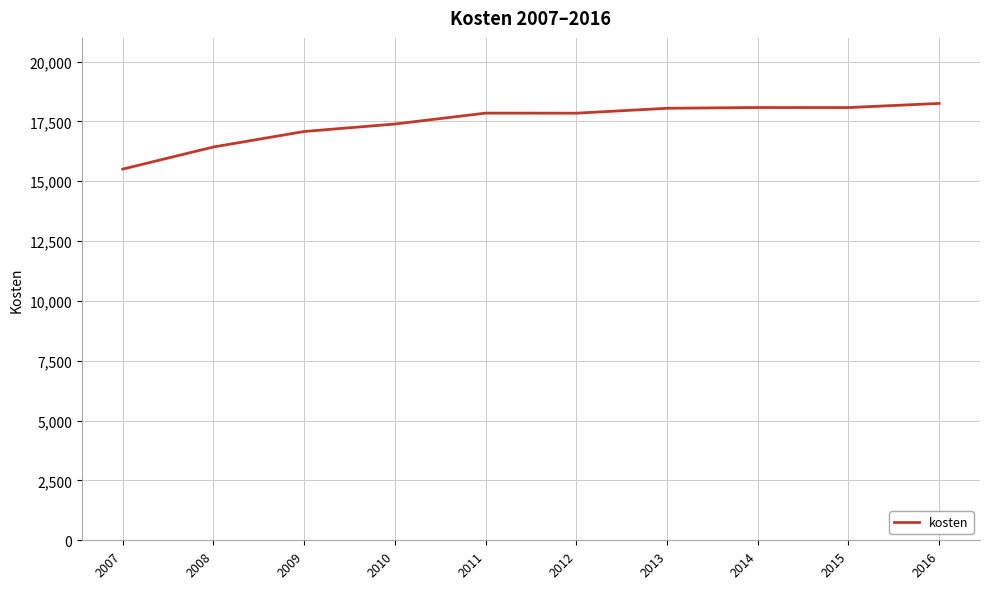

What is the greatest value displayed?

18253